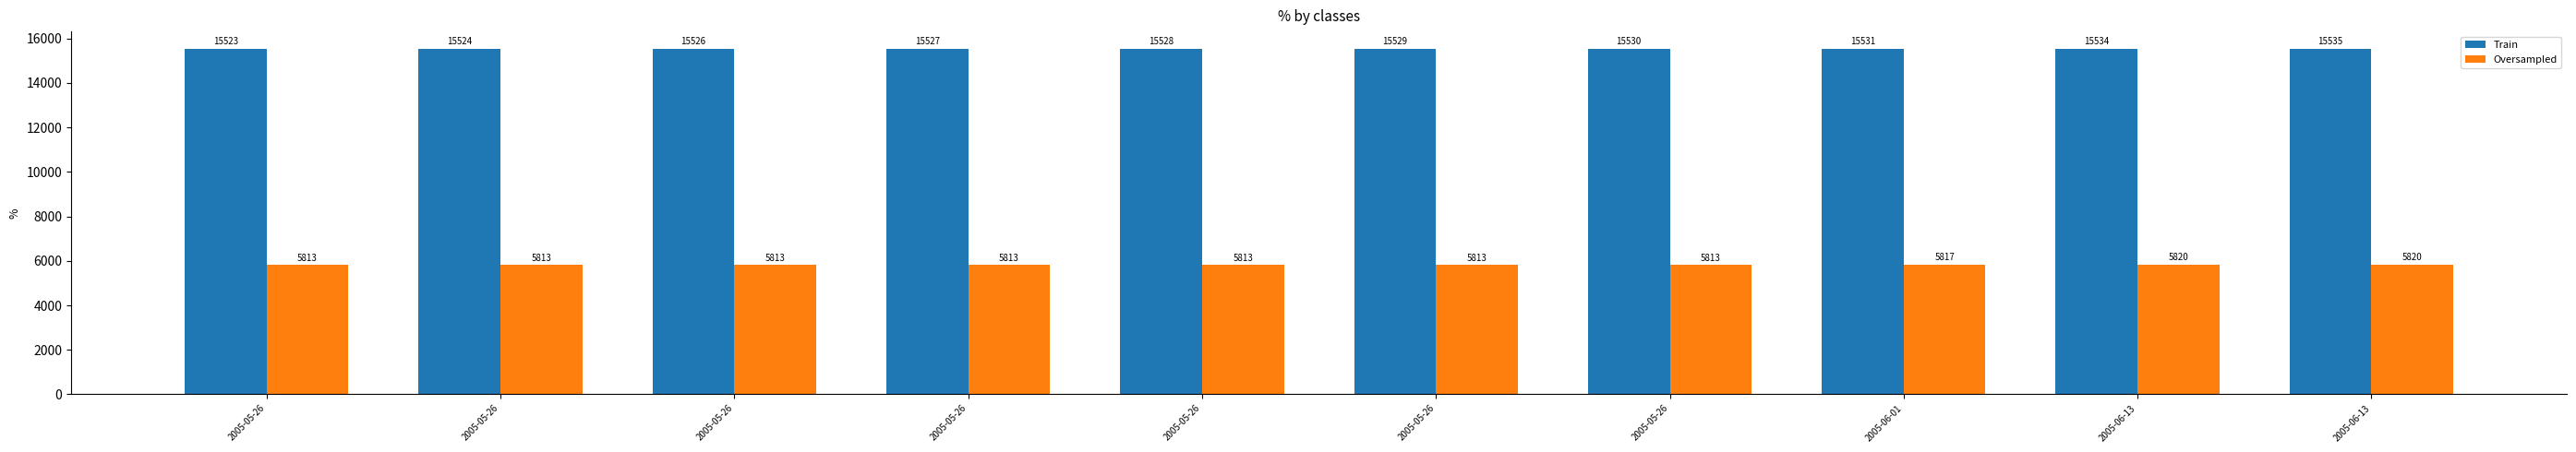

Which series has the widest spread of values?

Train